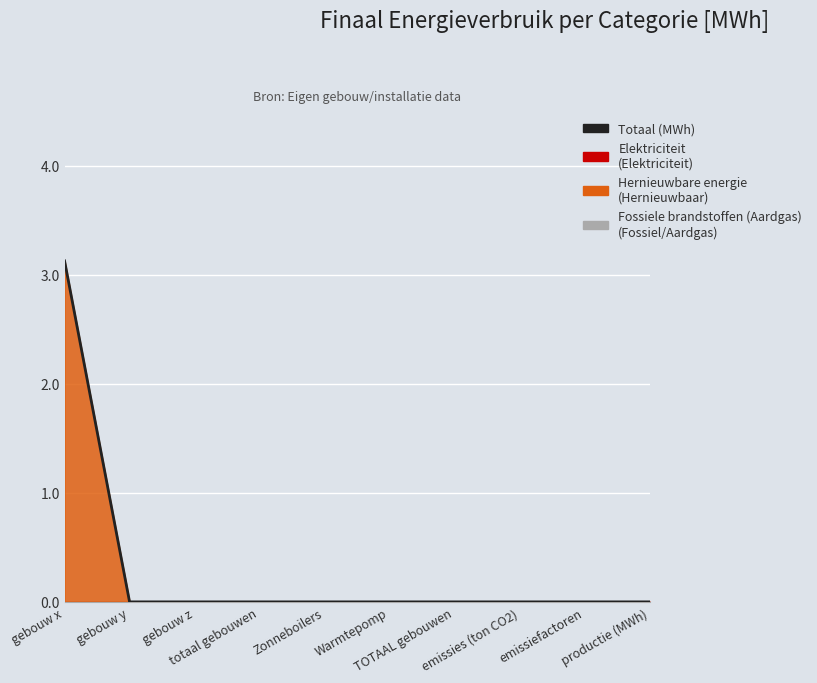

What is the sum of all values?

3.1